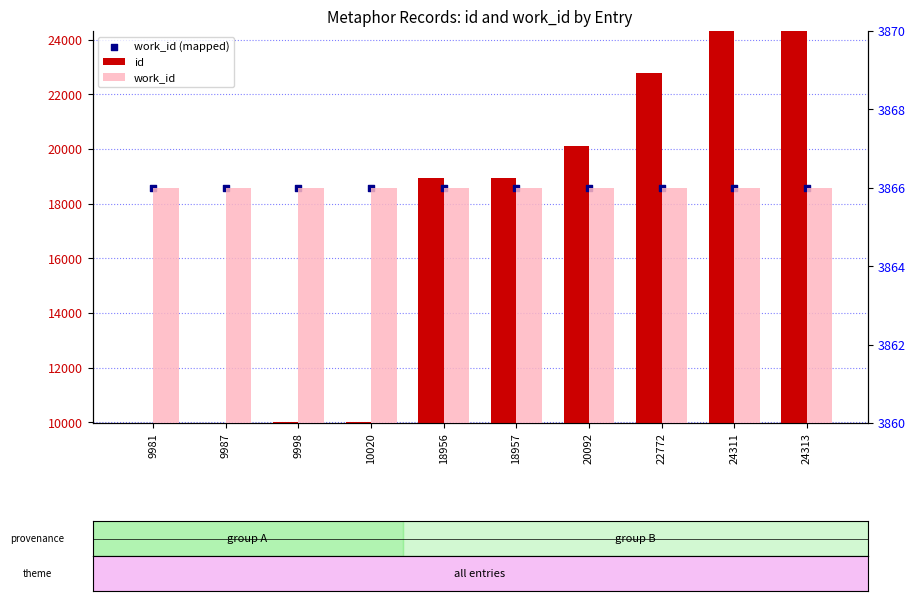

Which series contains the lowest Y value?

work_id